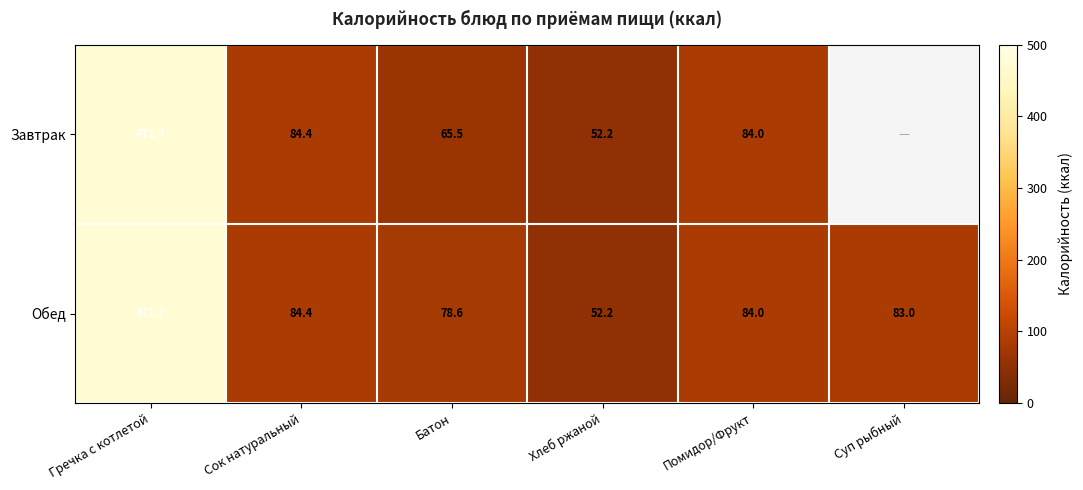

Rank the categories by Обед value from highest to lowest.

Гречка с котлетой, Сок натуральный, Помидор/Фрукт, Суп рыбный, Батон, Хлеб ржаной